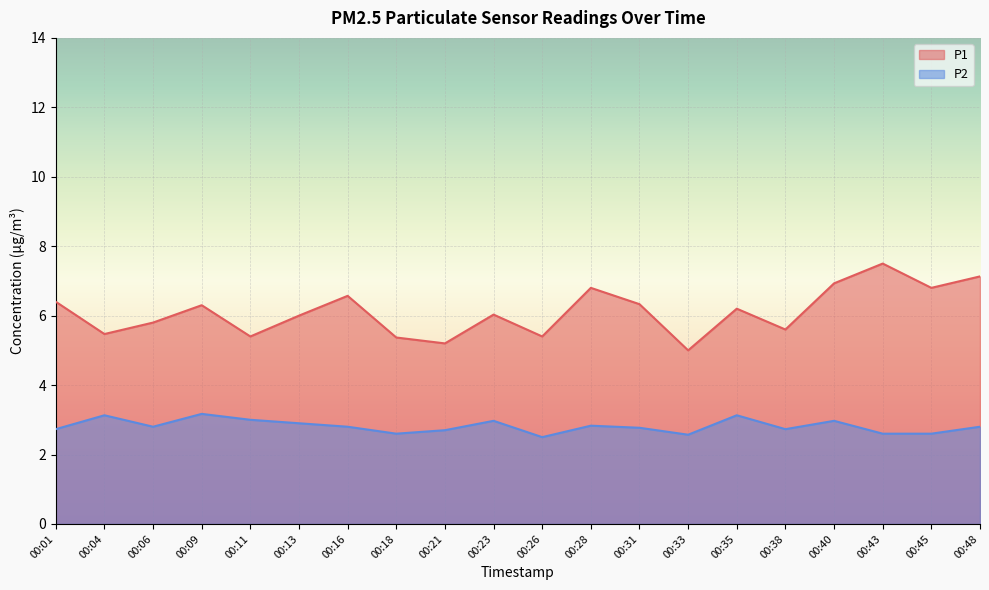

True or false: P1 and P2 intersect in this chart.

False